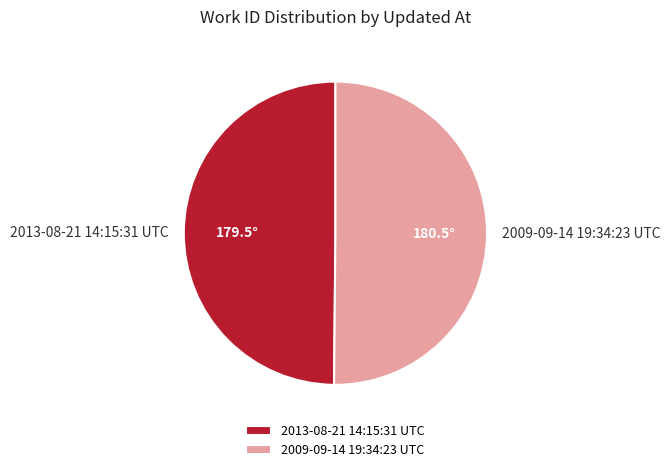

How many segments does this pie chart have?

2